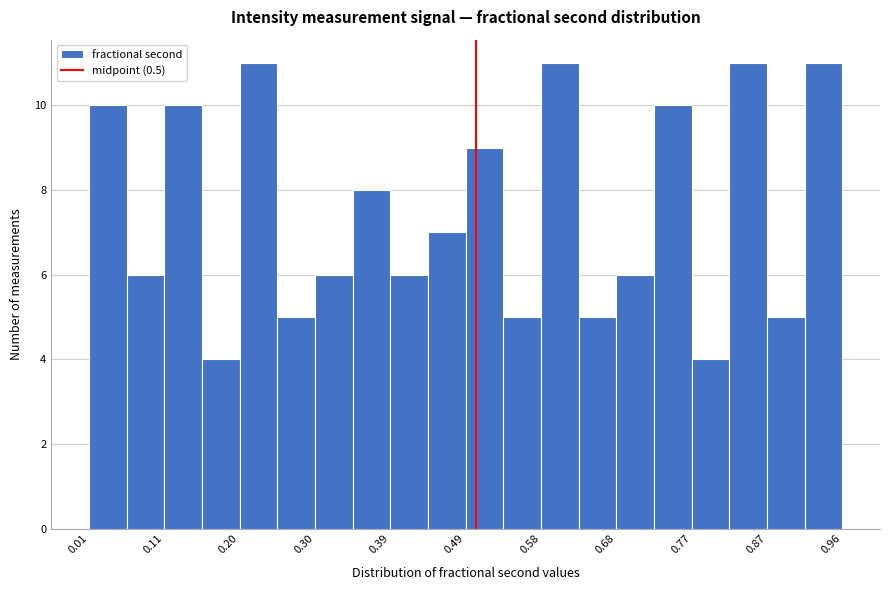

How tall is the bar that spans 0.68 to 0.72 on the x-axis? Neither the bar edges nor the heights are printed on the chart, so give them approximately, as read against the axes.

6